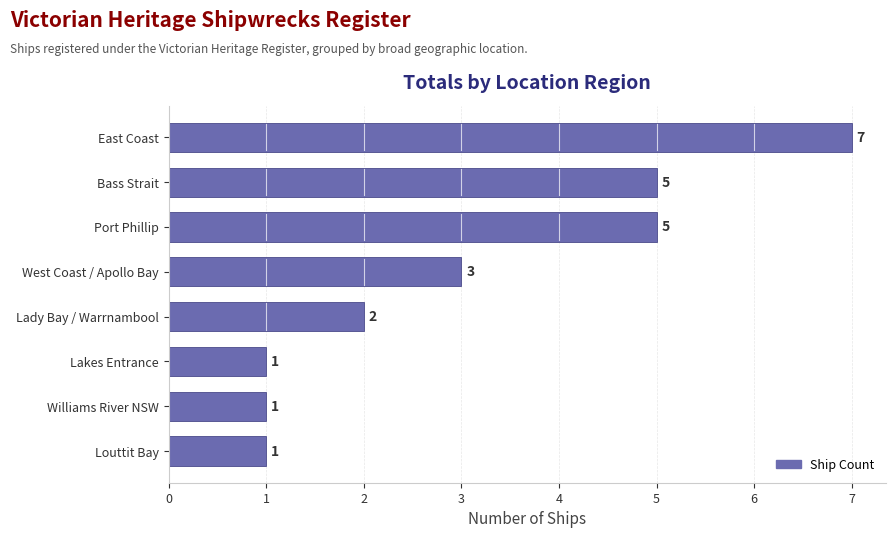

Count the values in the range 1 to 5.

7